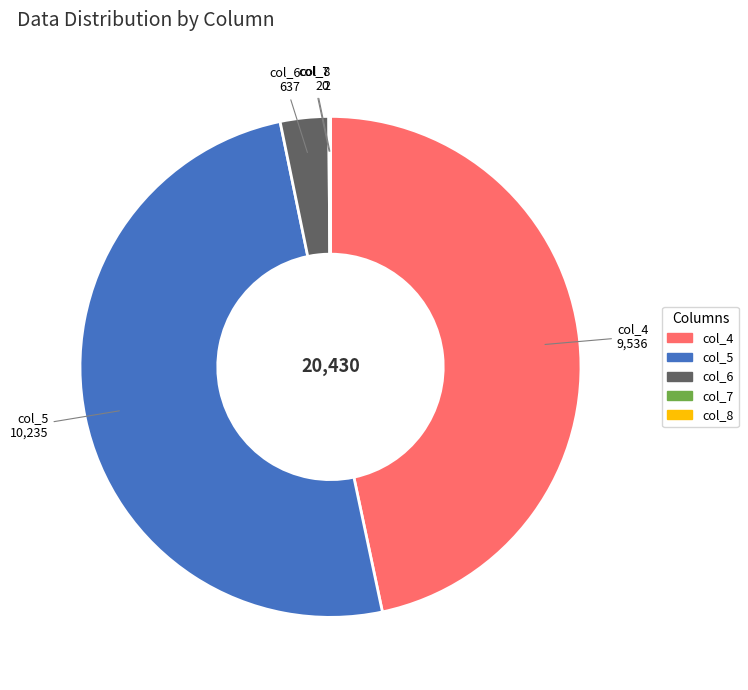

Which slice represents more than half of the pie?

col_5